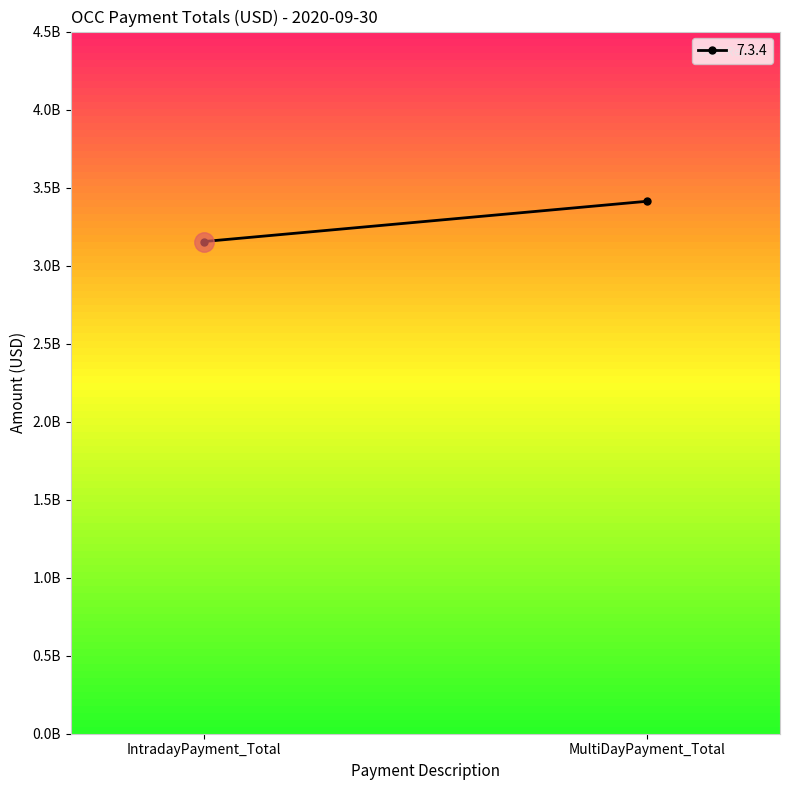

What is the sum of all values?

6566436576